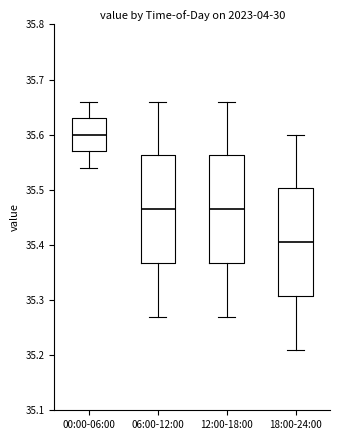

Which box has the lowest median line?

18:00-24:00